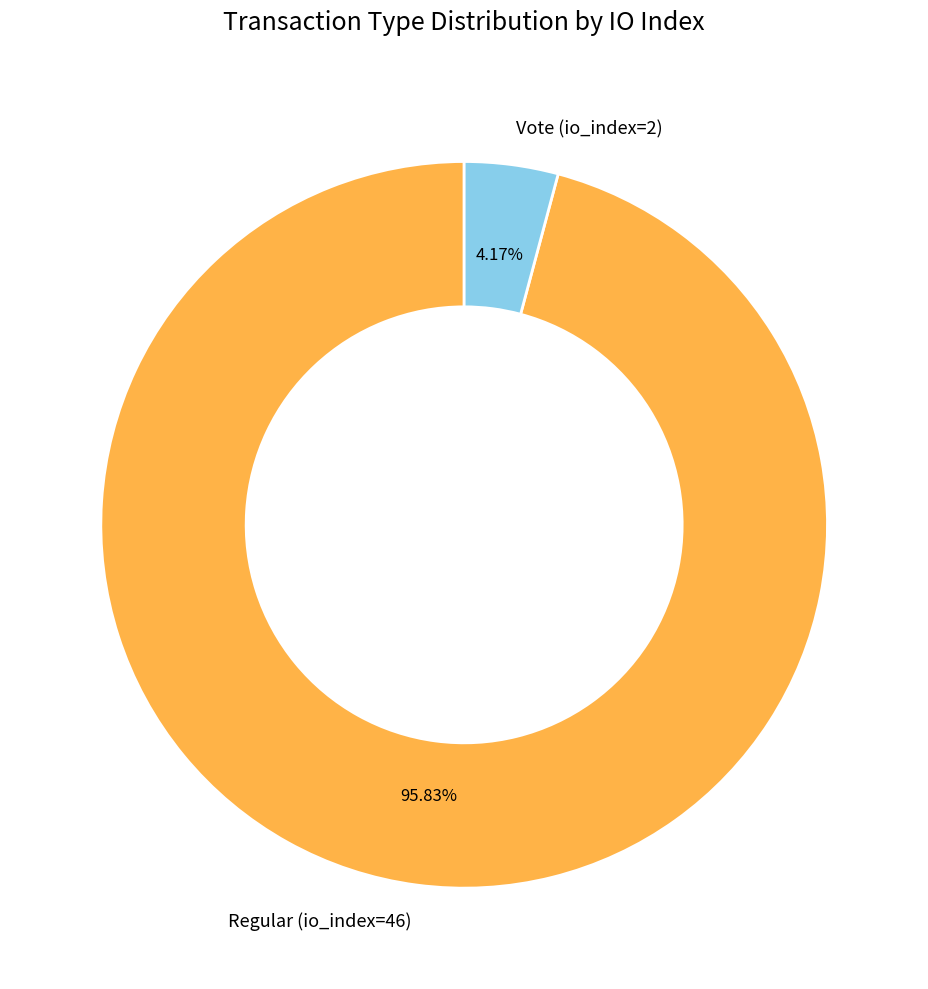

What is the largest slice in the pie chart?

Regular (io_index=46)